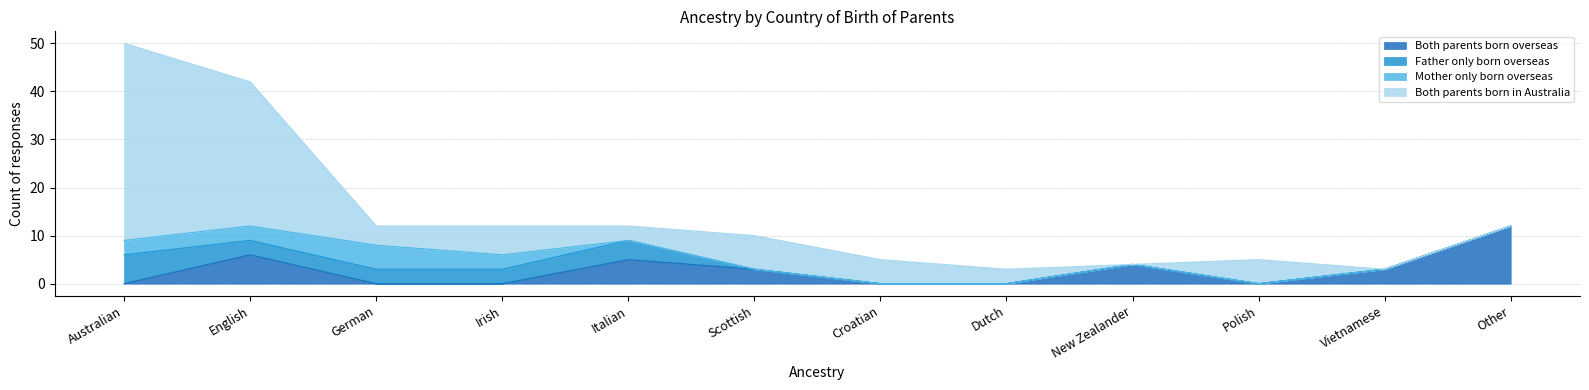

What is the difference between the maximum and minimum values in the Father only born overseas series?

6